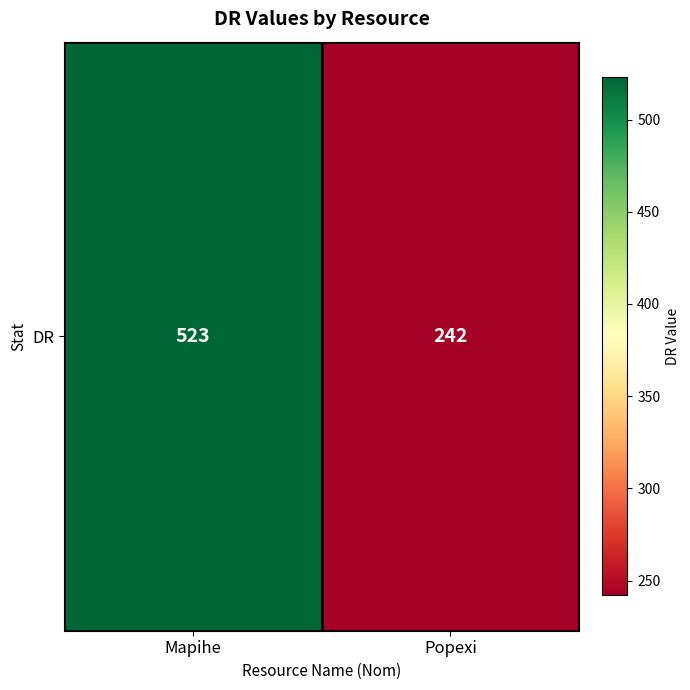

What is the change in value from Mapihe to Popexi?

-281